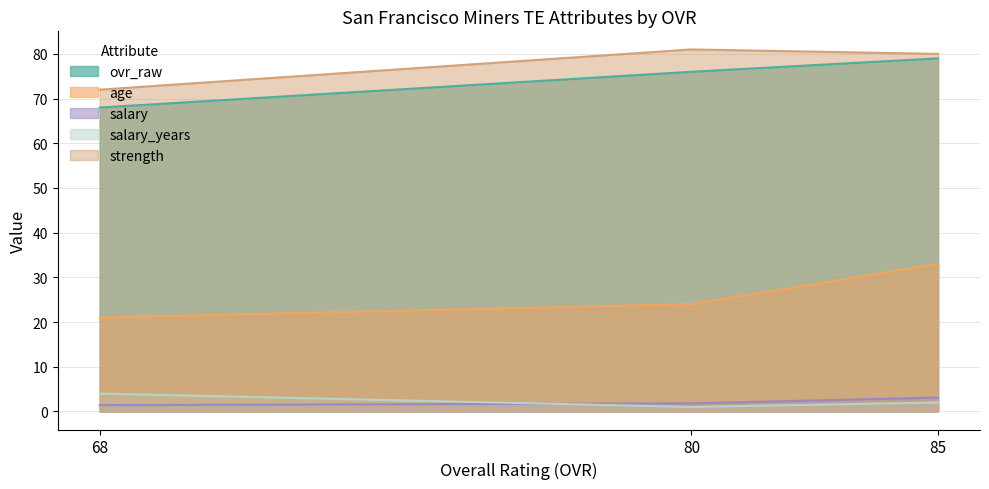

Where does the salary_years series first go above 2?

68